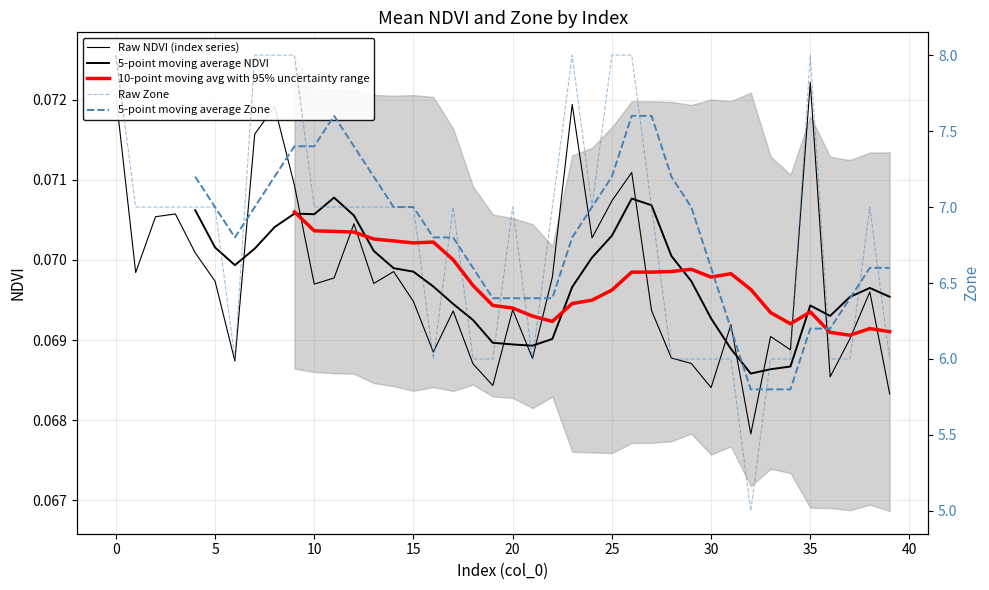

What are all the series names shown in the legend?

Raw NDVI (index series), 5-point moving average NDVI, 10-point moving avg with 95% uncertainty range, Raw Zone, 5-point moving average Zone